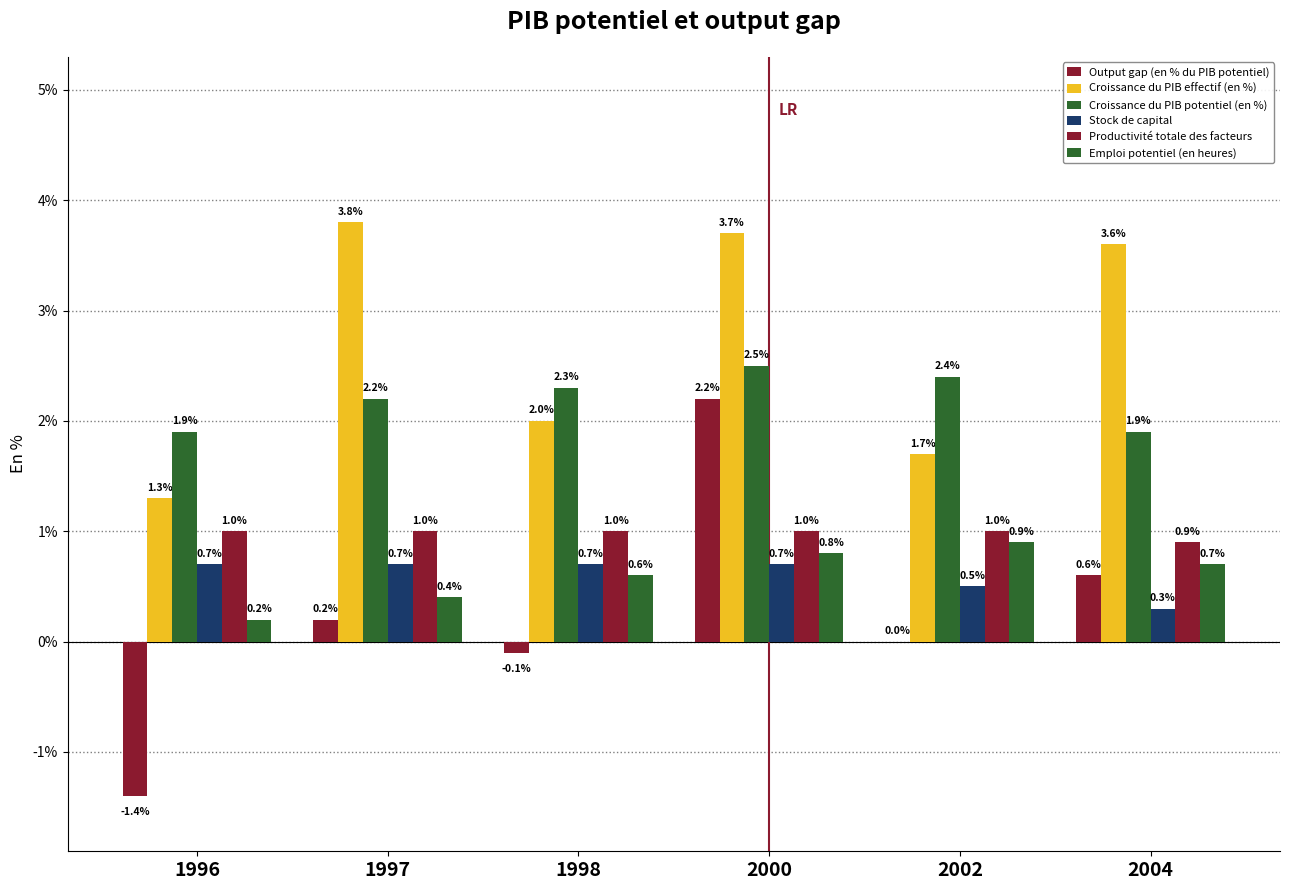

How many distinct data groups are displayed?

6